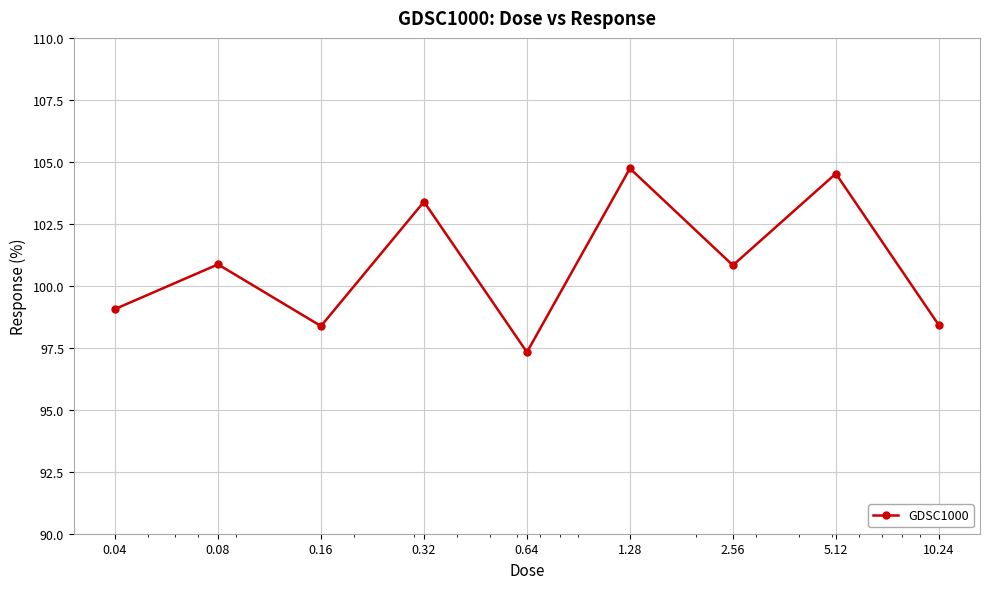

What is the value of the 3rd point from the left?

98.4